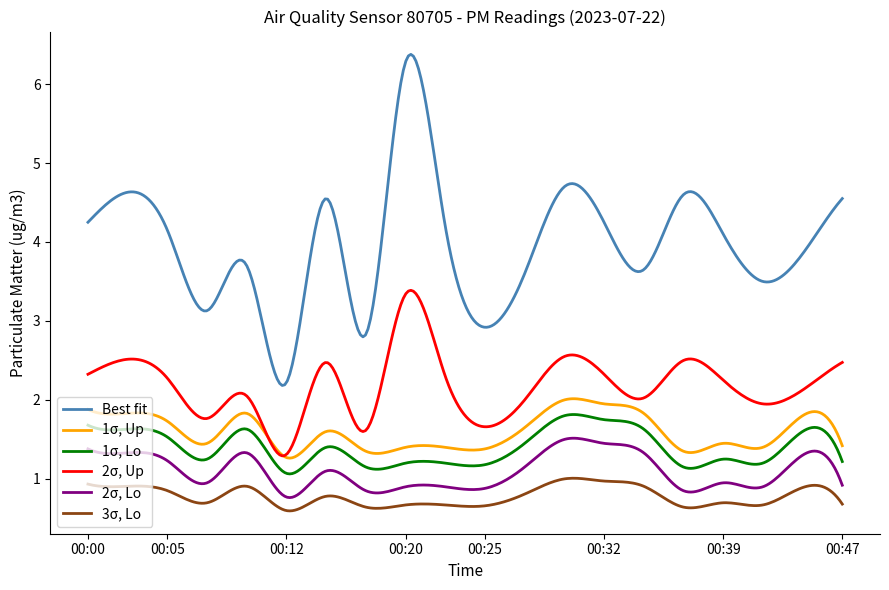

What is the lowest value of the 2σ, Up series?

1.3